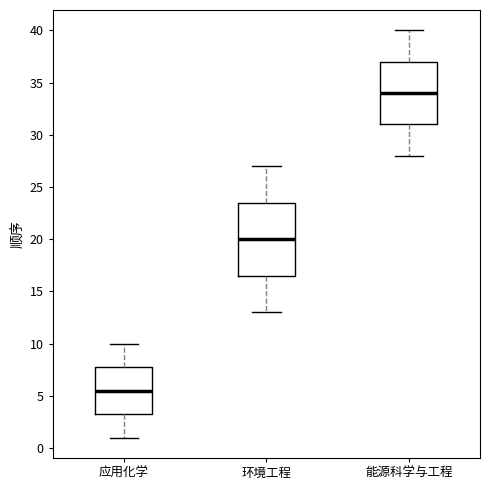

Reading left to right, transcribe this box plot: for each box, give where its median line is, the range the box spans, and where its two whiskers end, as read against the y-axis. The values are not printed on the chart, so give them approximately, as read against the axis.

应用化学: median 5.5, box 3.5 to 8.0, whiskers 1.0 to 10.0
环境工程: median 20.0, box 16.5 to 23.5, whiskers 13.0 to 27.0
能源科学与工程: median 34.0, box 31.0 to 37.0, whiskers 28.0 to 40.0